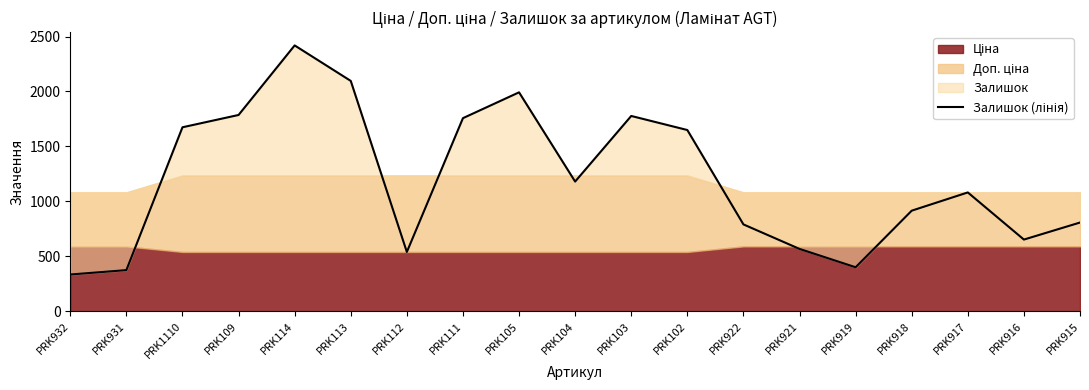

Reading left to right, transcribe all the data shown in this chart.

PRK932=334	PRK931=374	PRK1110=1674	PRK109=1786	PRK114=2419	PRK113=2096	PRK112=539	PRK111=1757	PRK105=1992	PRK104=1180	PRK103=1777	PRK102=1649	PRK922=790	PRK921=567	PRK919=400	PRK918=915	PRK917=1081	PRK916=652	PRK915=807